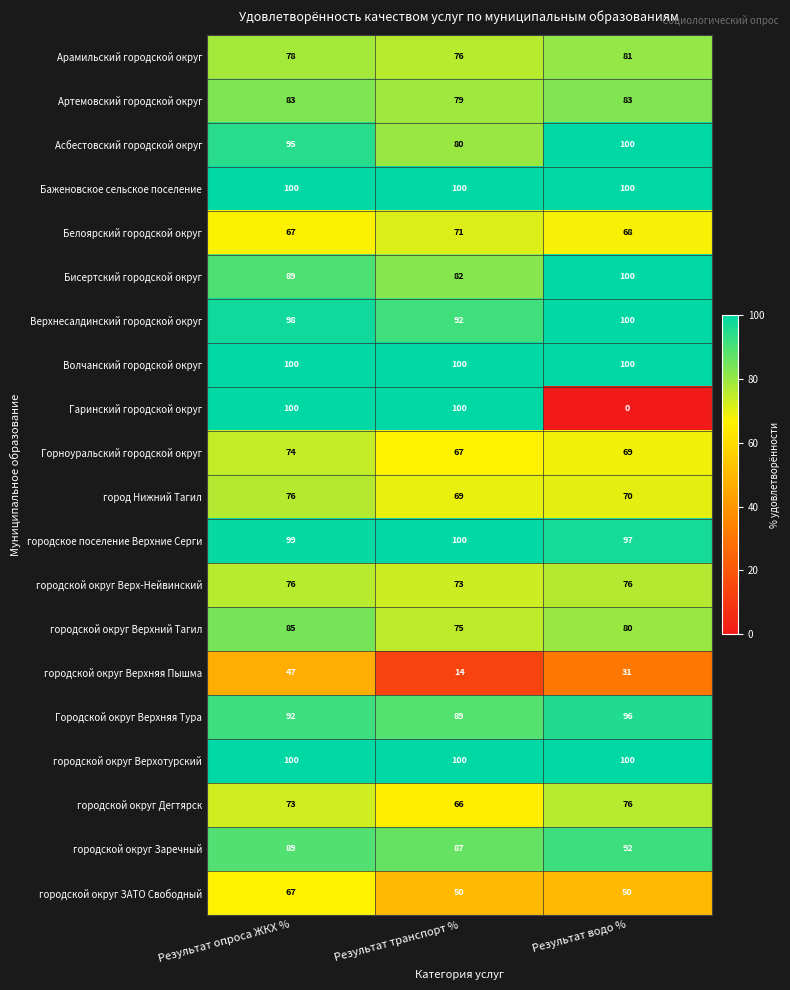

True or false: городское поселение Верхние Серги has a value of 97 at Результат водо %.

True